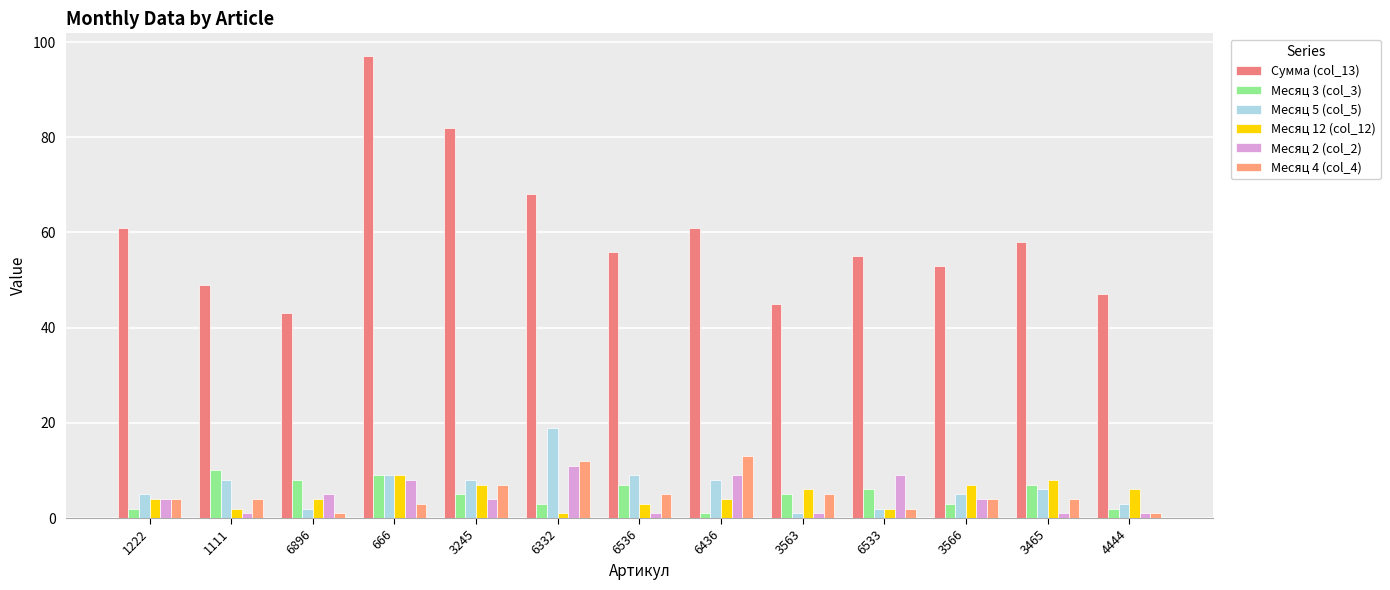

How many categories are shown in the chart?

13